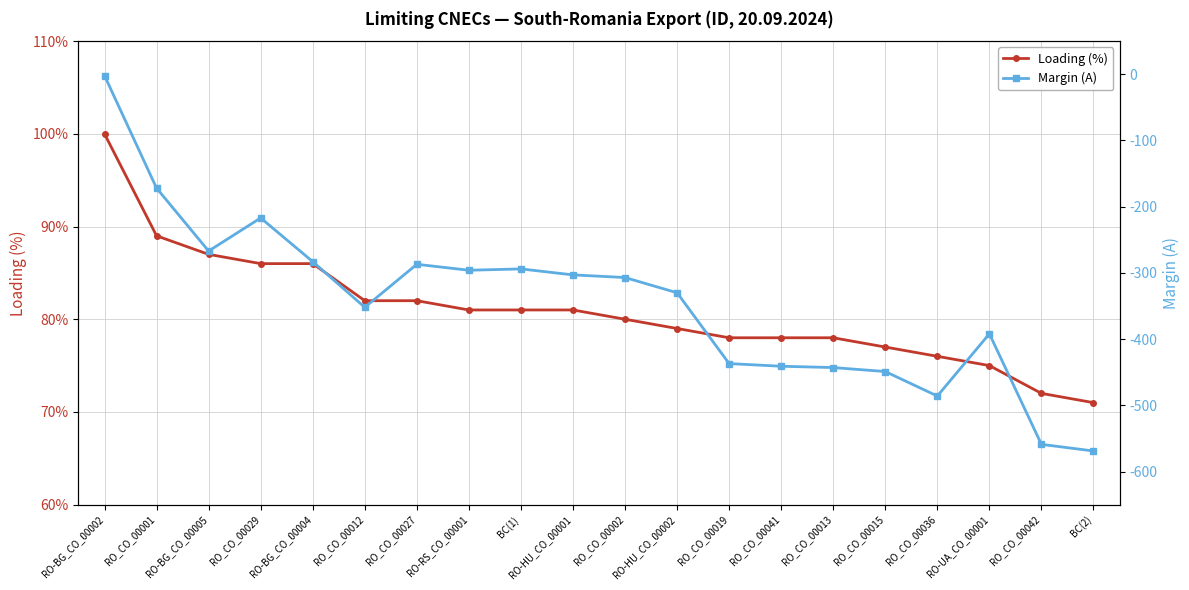

What is the difference between the maximum and second lowest values in the Loading (%) series?

28